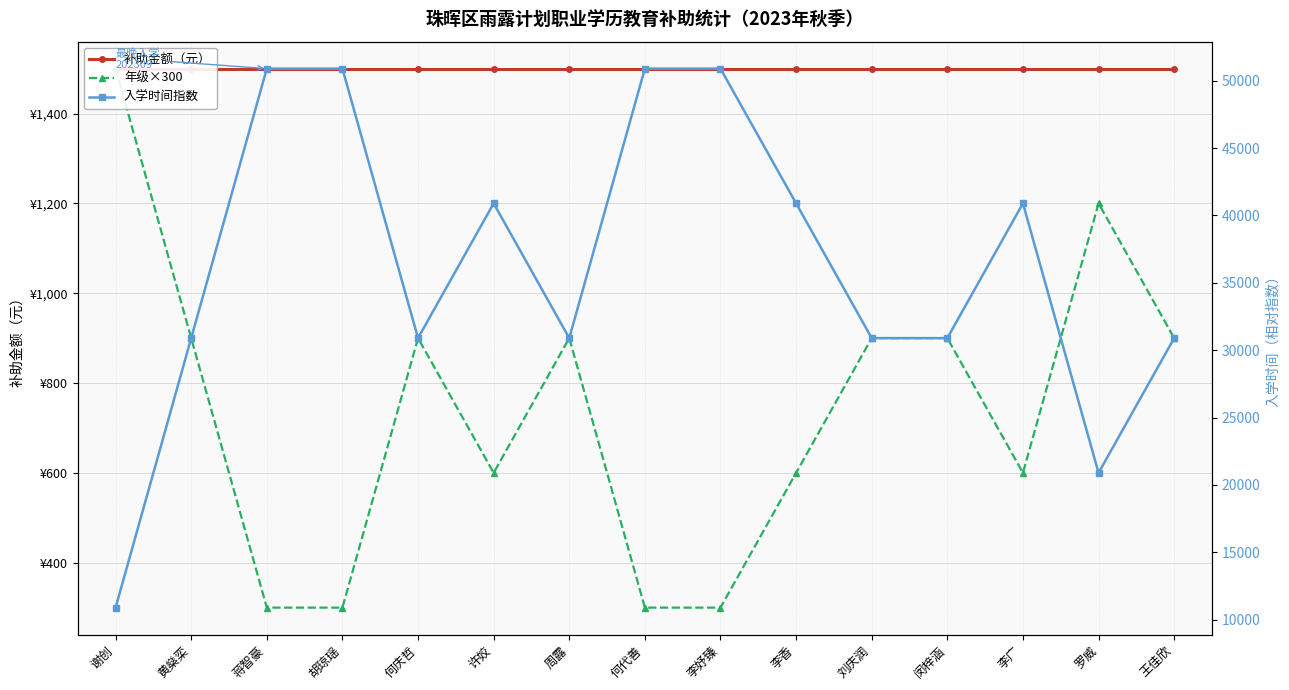

Which series has the largest total across all categories?

入学时间指数